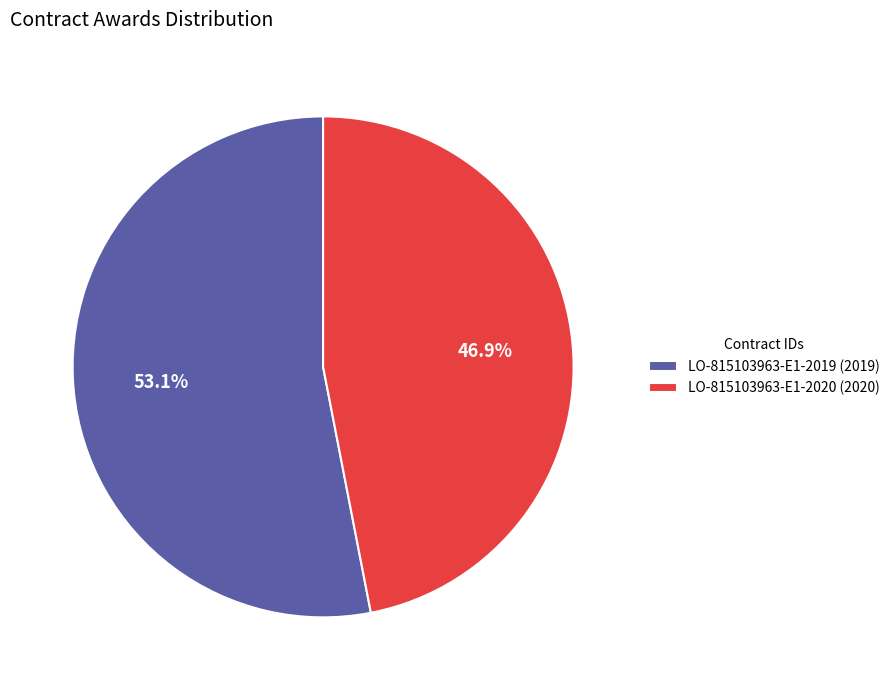

Does any single category account for the majority?

Yes